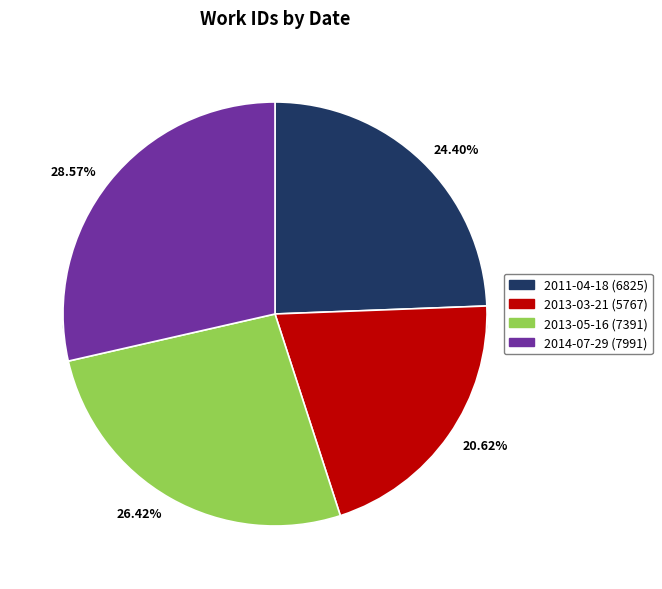

Is there any slice that represents more than half of the pie?

No